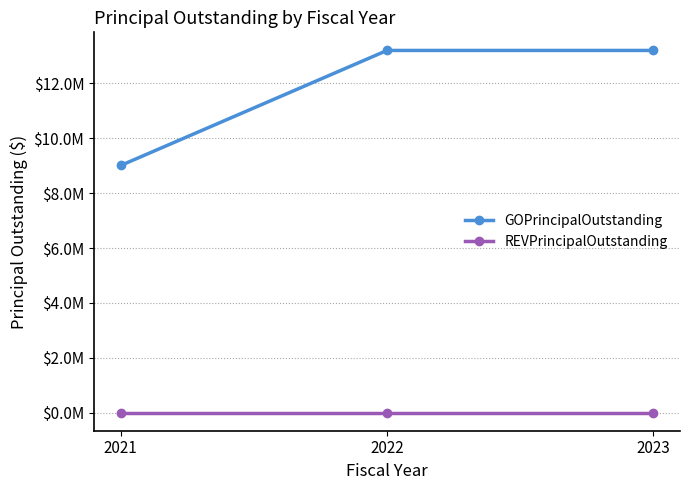

List the series in order of their peak value, lowest first.

REVPrincipalOutstanding, GOPrincipalOutstanding